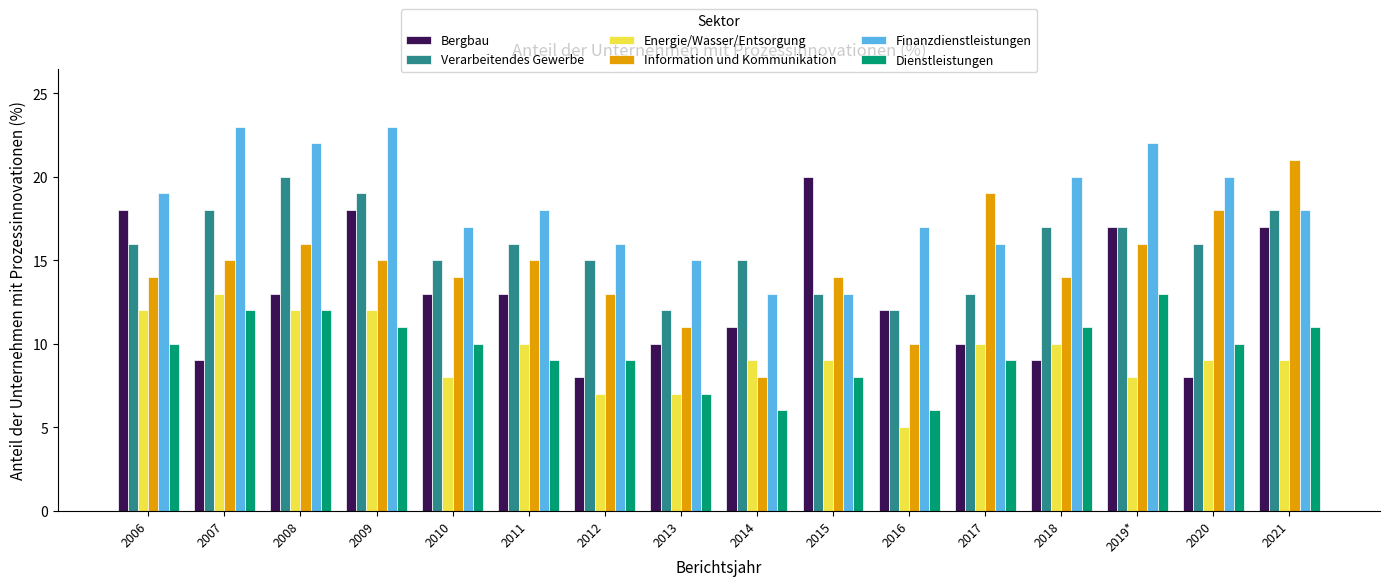

True or false: Bergbau has a value of 6 at 2018.

False